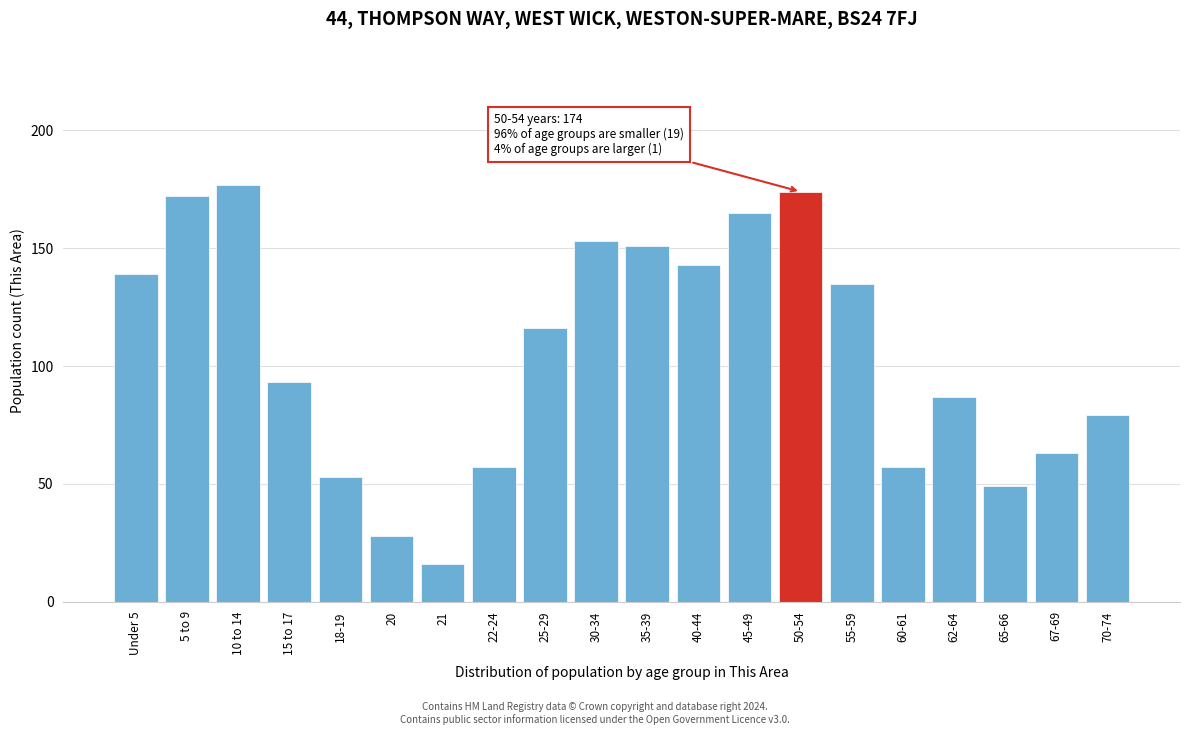

Reading right to left, what are all the values shown in this chart?

70-74=79	67-69=63	65-66=49	62-64=87	60-61=57	55-59=135	50-54=174	45-49=165	40-44=143	35-39=151	30-34=153	25-29=116	22-24=57	21=16	20=28	18-19=53	15 to 17=93	10 to 14=177	5 to 9=172	Under 5=139